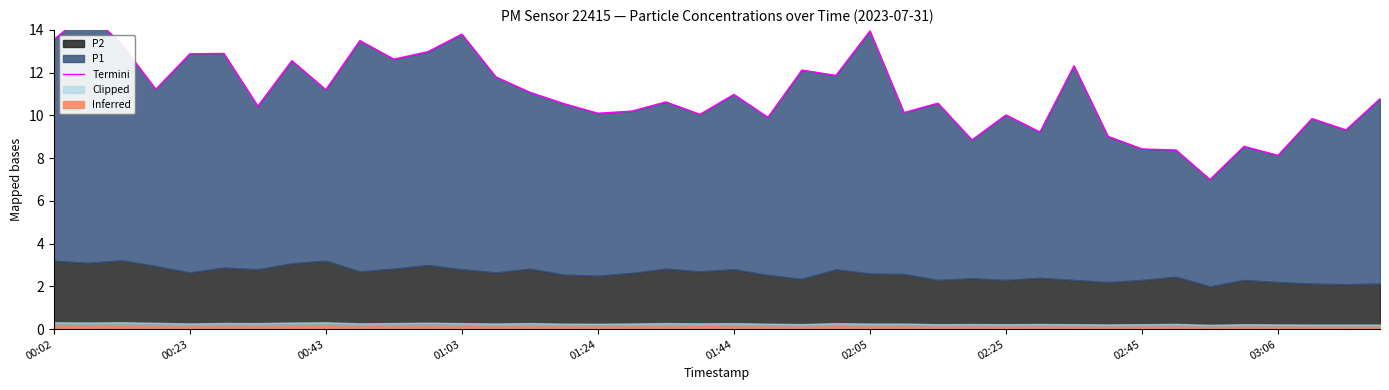

What is the greatest value displayed?

14.8